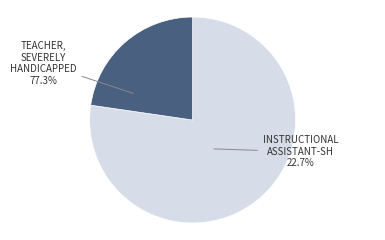

Is the sum of Teacher, Severely Handicapped and Instructional Assistant-Sh greater than half?

Yes